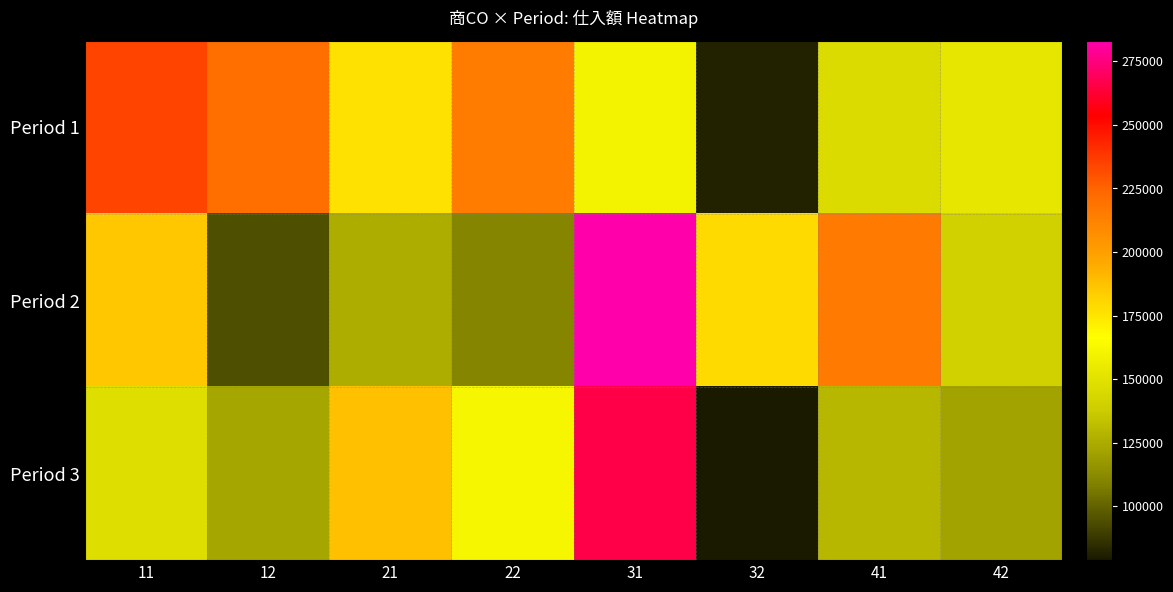

At which category is the sum across all series the highest?

31